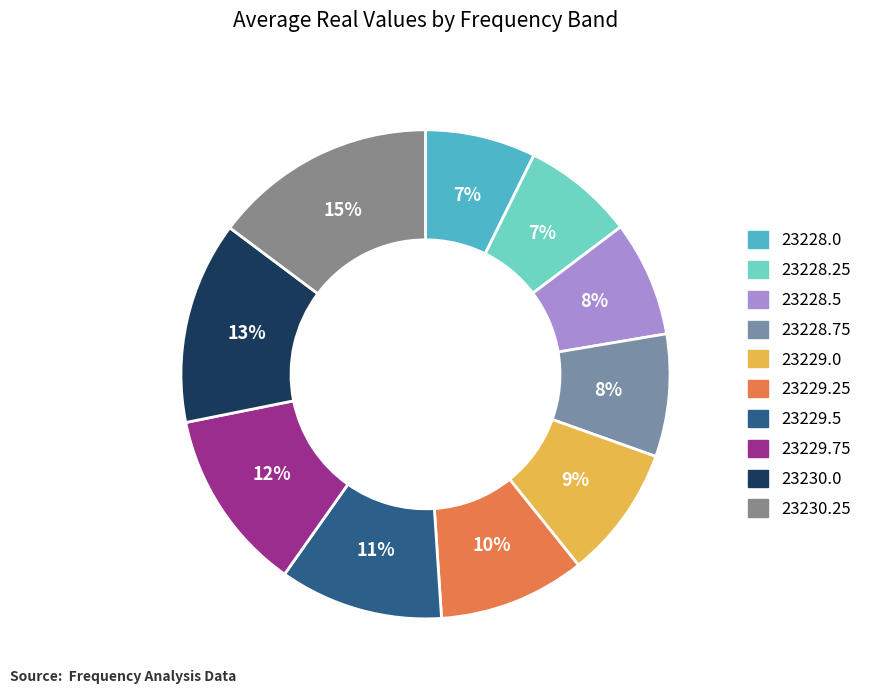

To the nearest percent, what portion does 23229.75 represent?

12%